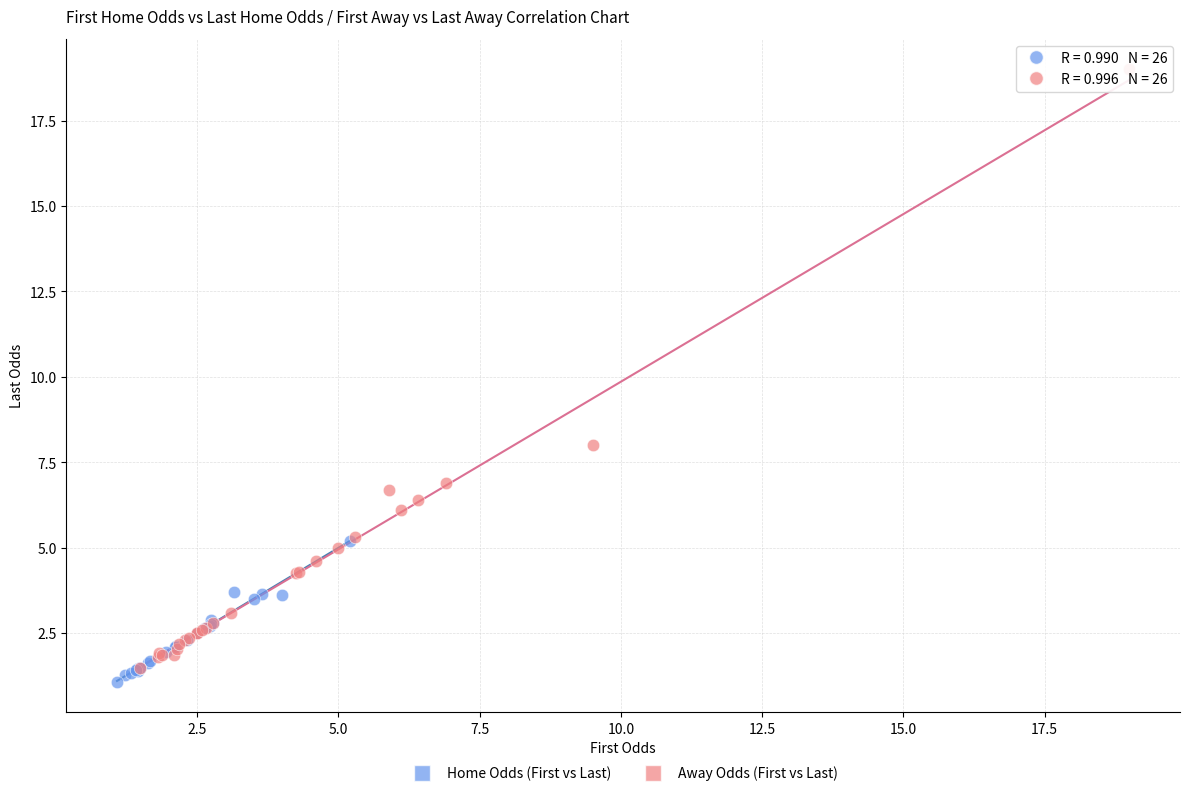

What are all the series names shown in the legend?

Home Odds (First vs Last), Away Odds (First vs Last)